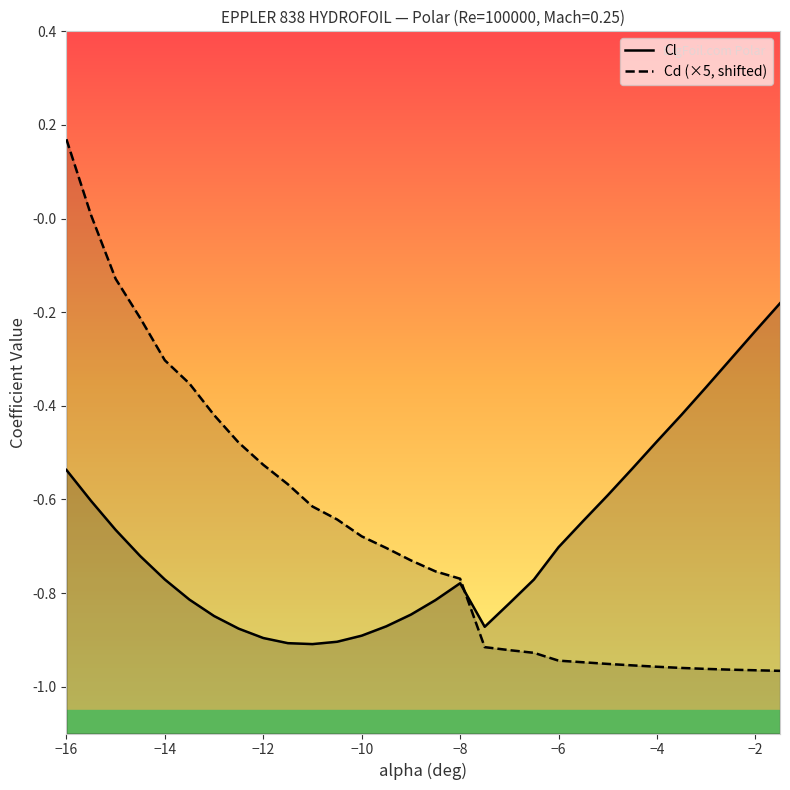

What is the difference between the maximum and second lowest values in the Cl series?

0.7